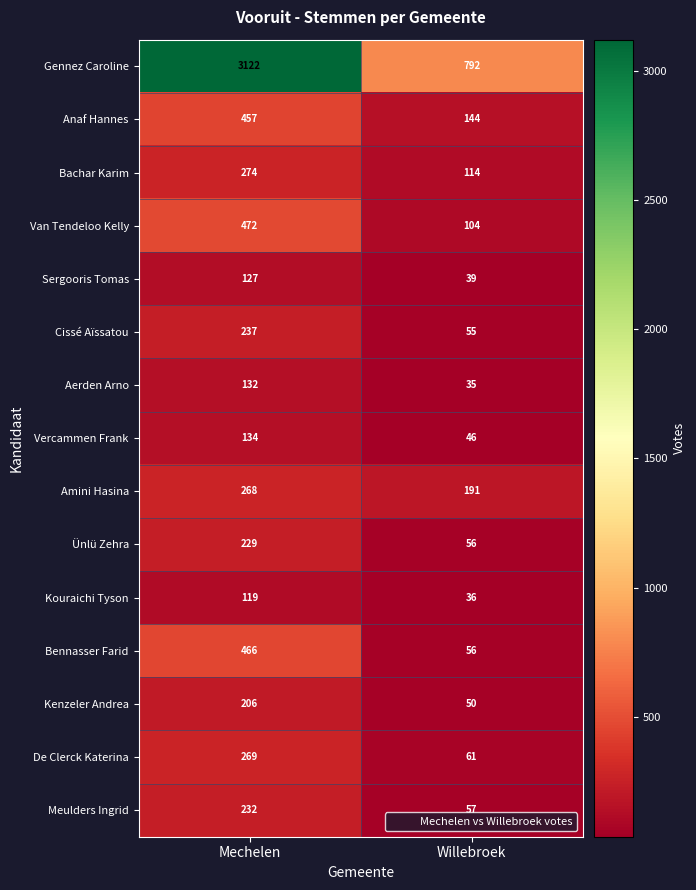

Reading left to right, transcribe all the data shown in this chart.

Gennez Caroline: Mechelen=3122	Willebroek=792
Anaf Hannes: Mechelen=457	Willebroek=144
Bachar Karim: Mechelen=274	Willebroek=114
Van Tendeloo Kelly: Mechelen=472	Willebroek=104
Sergooris Tomas: Mechelen=127	Willebroek=39
Cissé Aïssatou: Mechelen=237	Willebroek=55
Aerden Arno: Mechelen=132	Willebroek=35
Vercammen Frank: Mechelen=134	Willebroek=46
Amini Hasina: Mechelen=268	Willebroek=191
Ünlü Zehra: Mechelen=229	Willebroek=56
Kouraichi Tyson: Mechelen=119	Willebroek=36
Bennasser Farid: Mechelen=466	Willebroek=56
Kenzeler Andrea: Mechelen=206	Willebroek=50
De Clerck Katerina: Mechelen=269	Willebroek=61
Meulders Ingrid: Mechelen=232	Willebroek=57